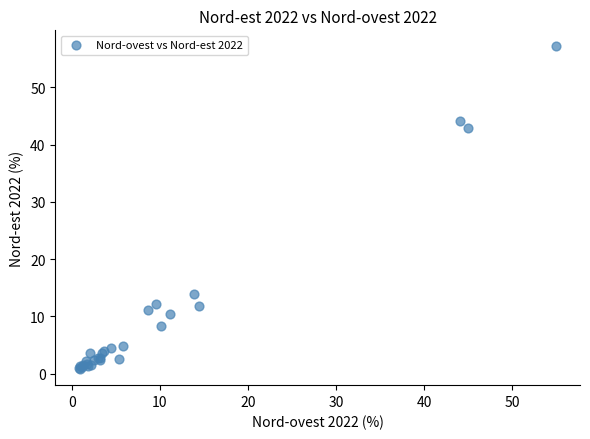

What Y value in the scatter plot is closest to 28?

14.0